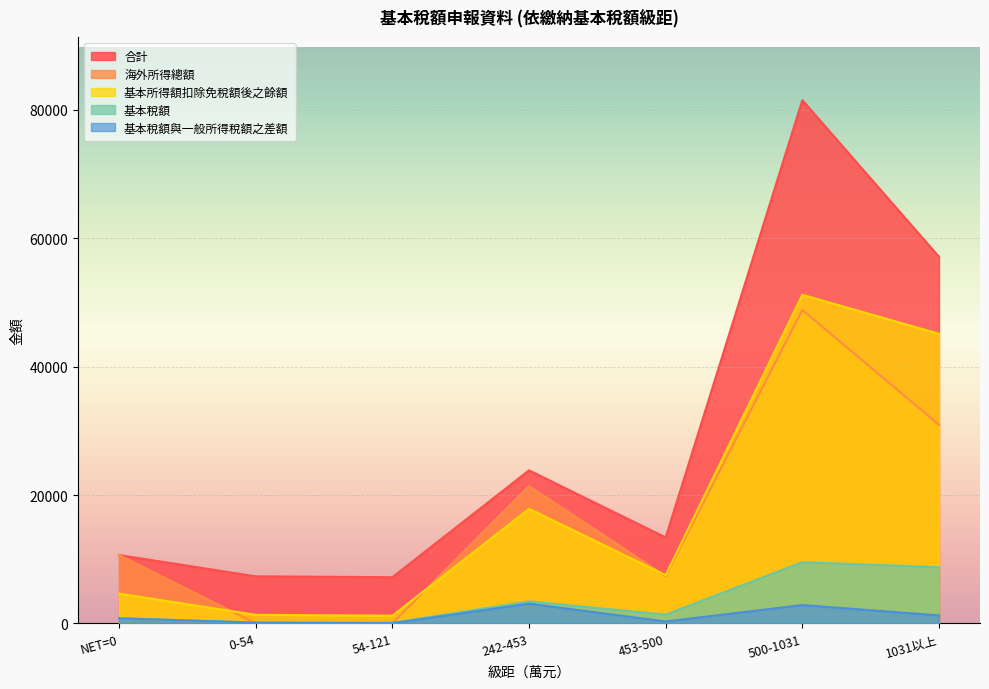

True or false: 海外所得總額 has a value of 3 at 0-54.

True